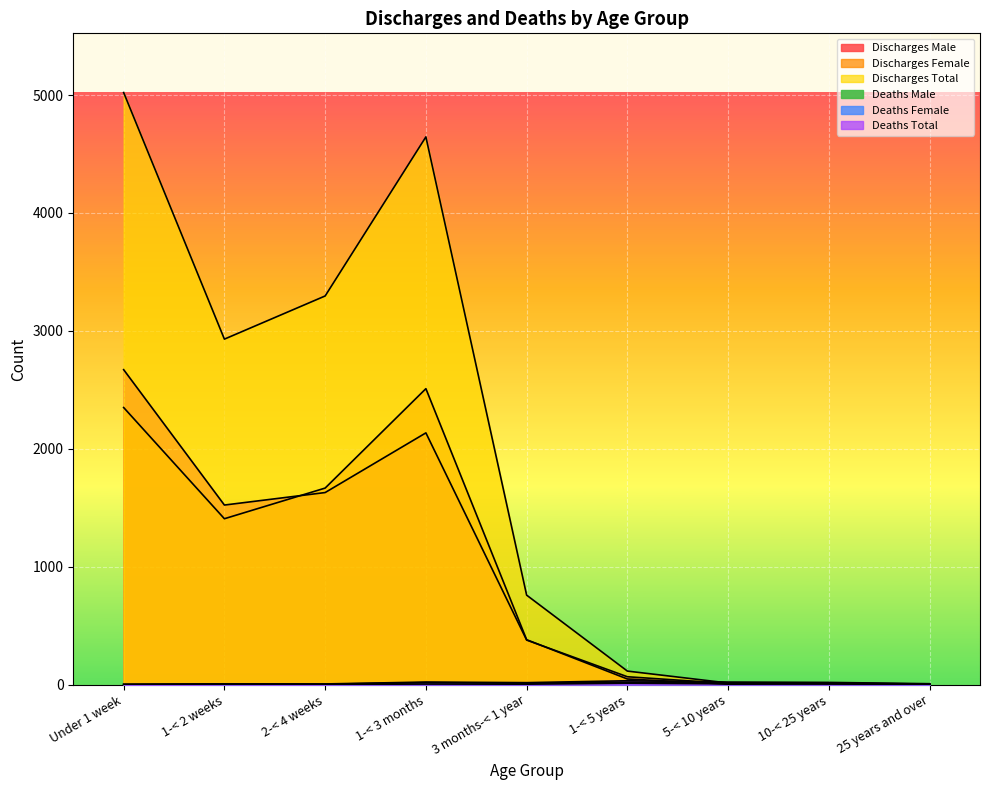

Between which two adjacent categories do Deaths Male and Discharges Female first intersect?

1-< 5 years and 5-< 10 years